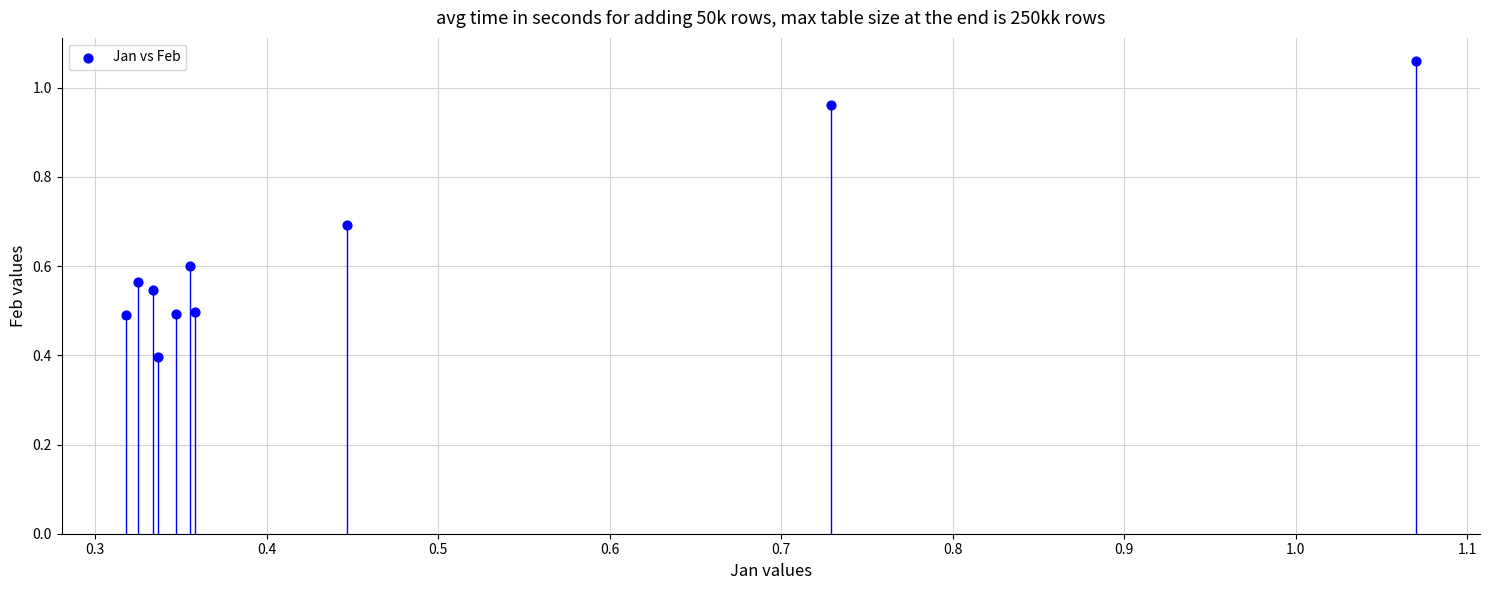

What is the range of X values (max minus min)?

0.8